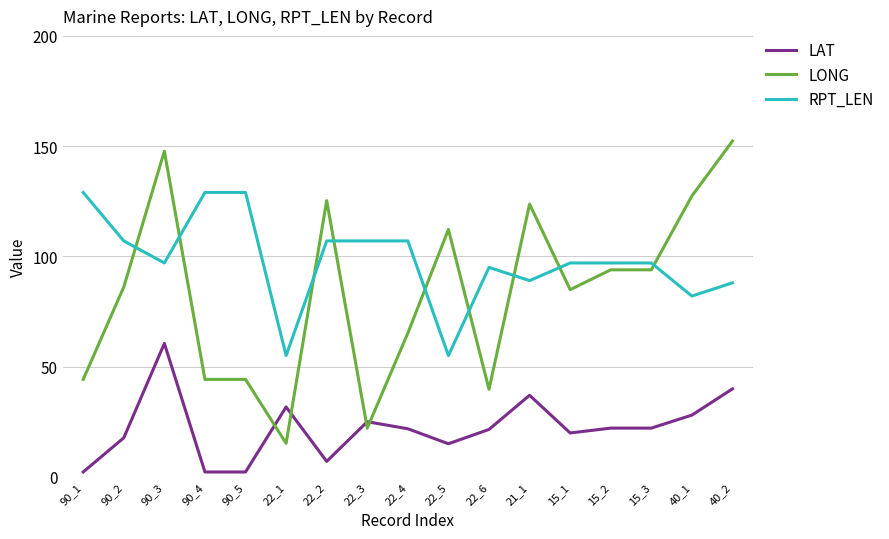

What are all the series names shown in the legend?

LAT, LONG, RPT_LEN